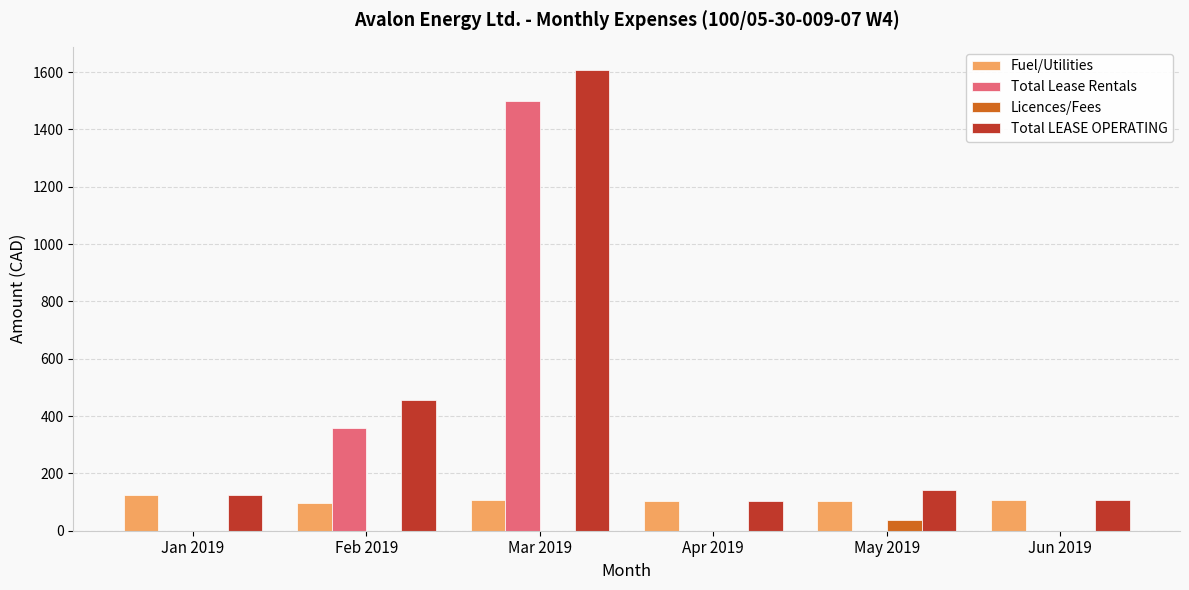

What is the sum of all Fuel/Utilities values?

644.5